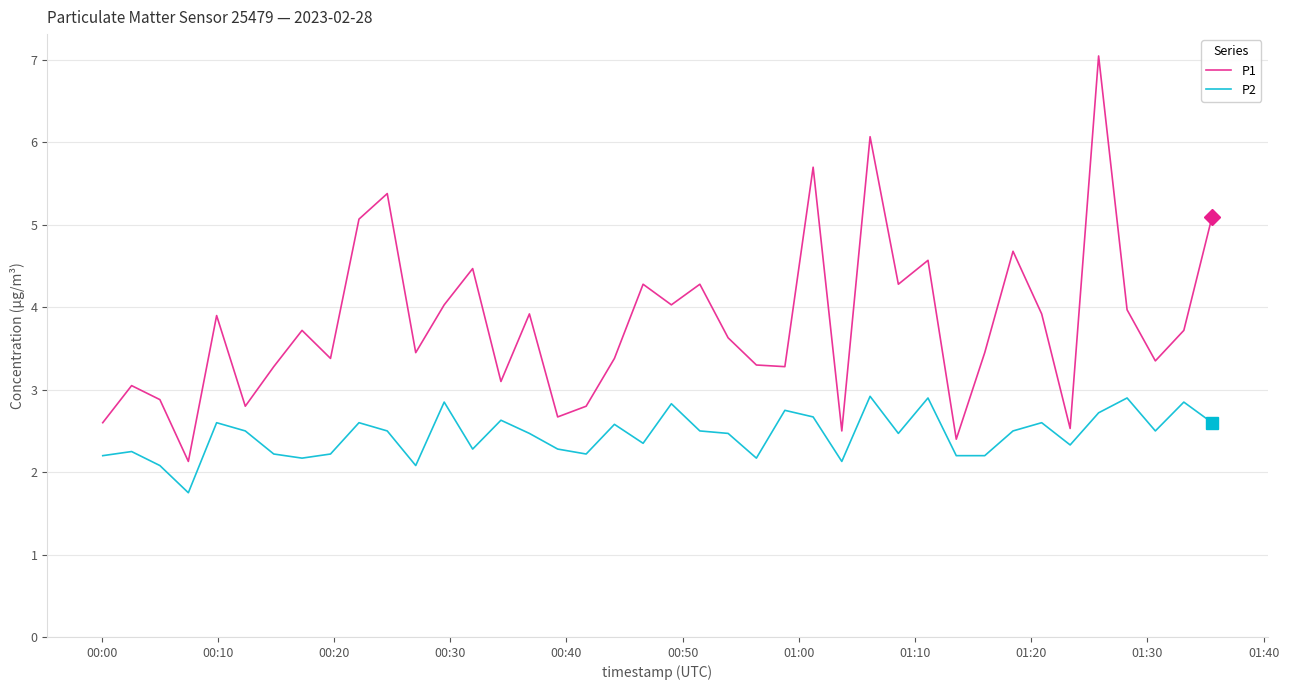

List the series in order of their peak value, highest first.

P1, P2